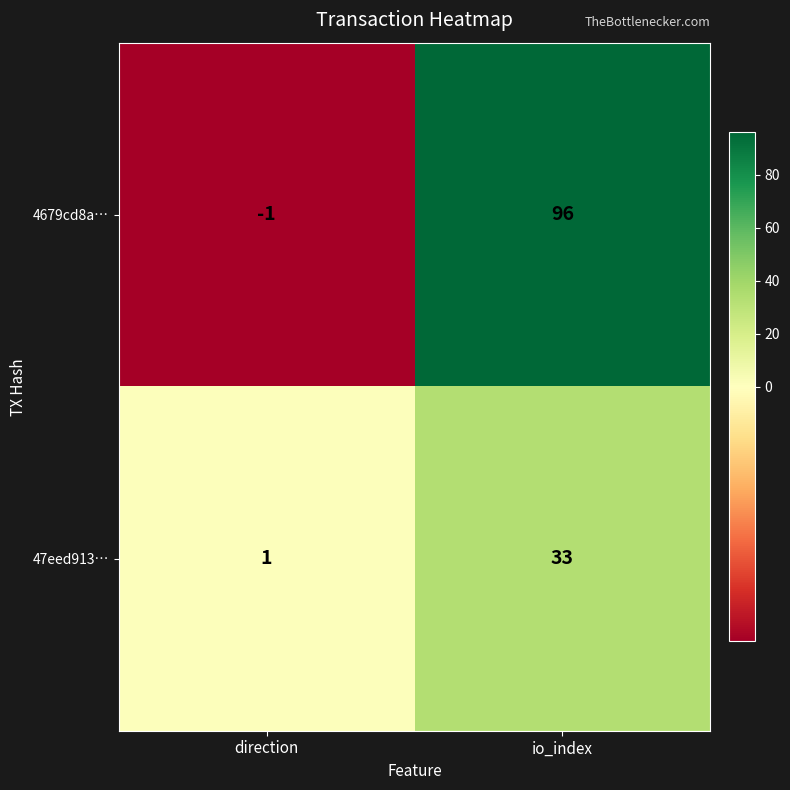

Rank the series by their maximum value, from lowest to highest.

47eed913…, 4679cd8a…